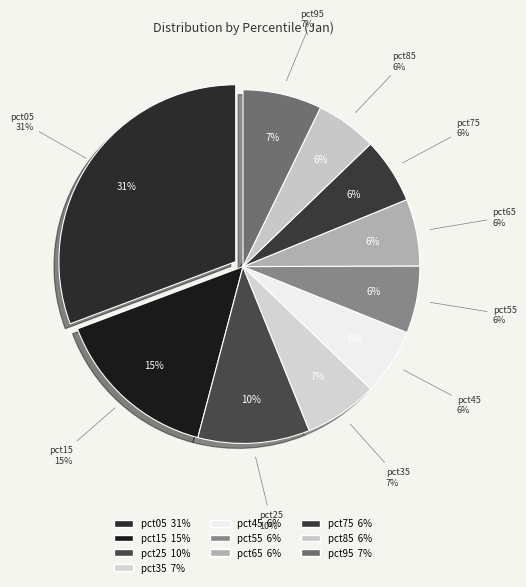

Does pct35 account for over 50% of the chart?

No